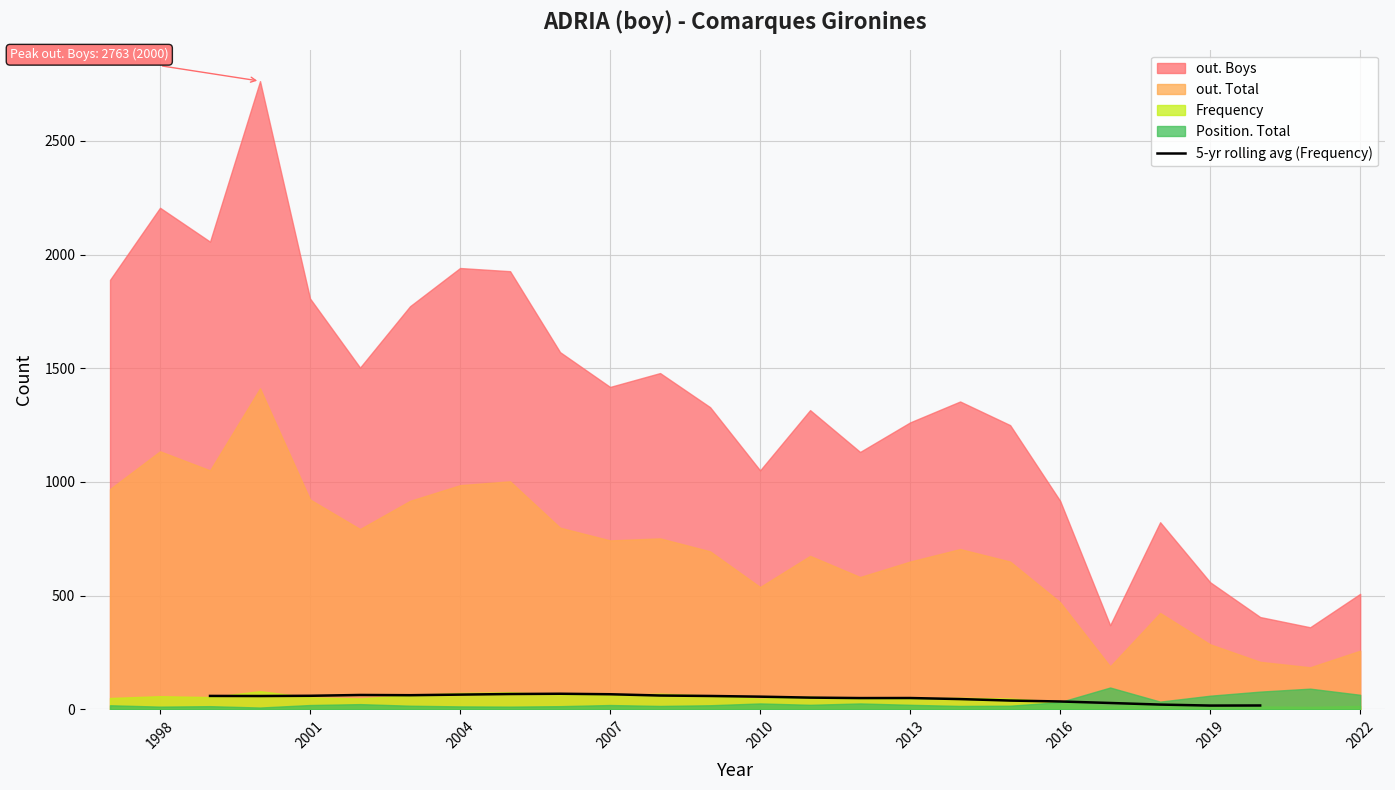

What is the maximum value for 5-yr rolling avg (Frequency)?

68.6